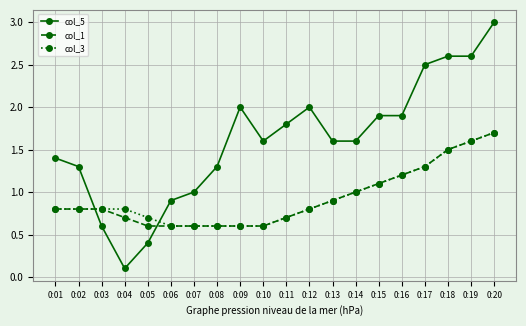

The value of col_5 at 0:08 is 0.7. True or false?

False